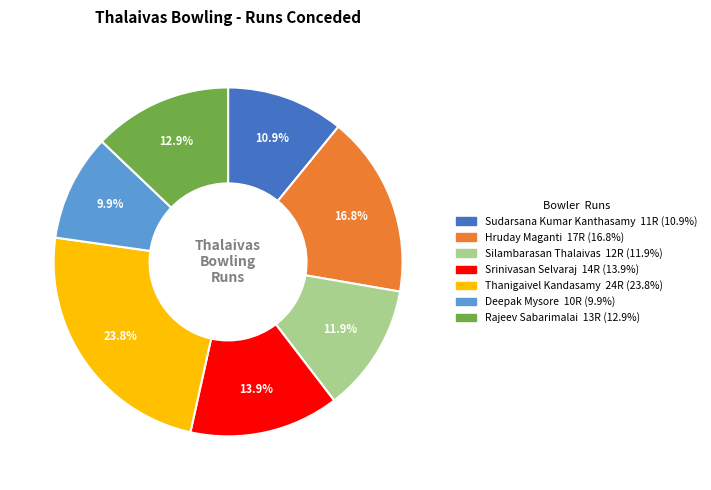

Is there any slice that represents more than half of the pie?

No